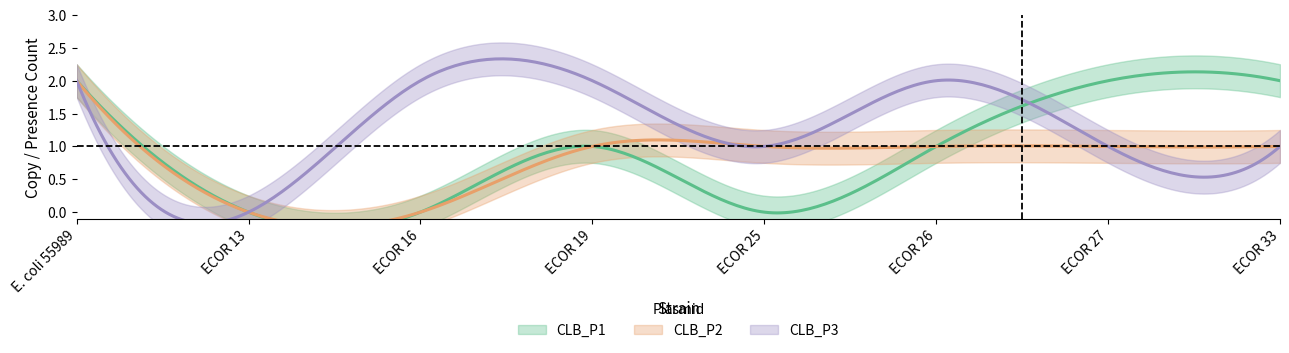

Does the chart have visible grid lines?

No